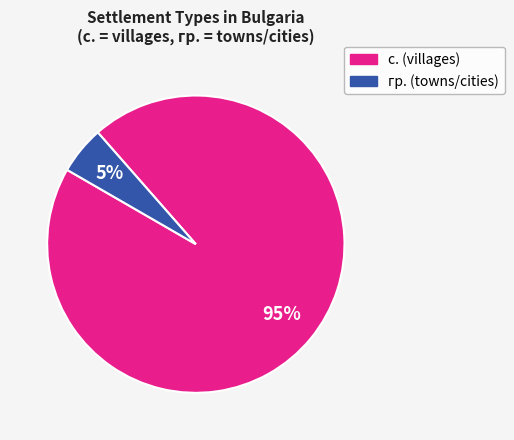

Is there any slice that represents more than half of the pie?

Yes